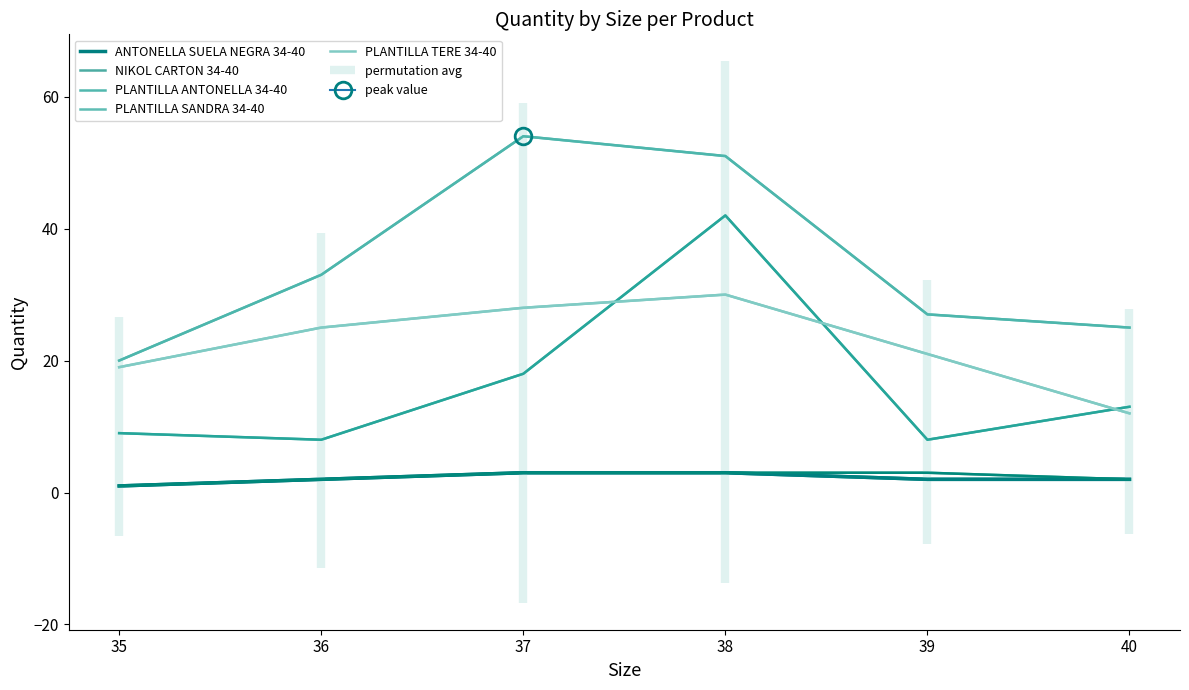

Which category has the highest value in the PLANTILLA ANTONELLA 34-40 series?

38